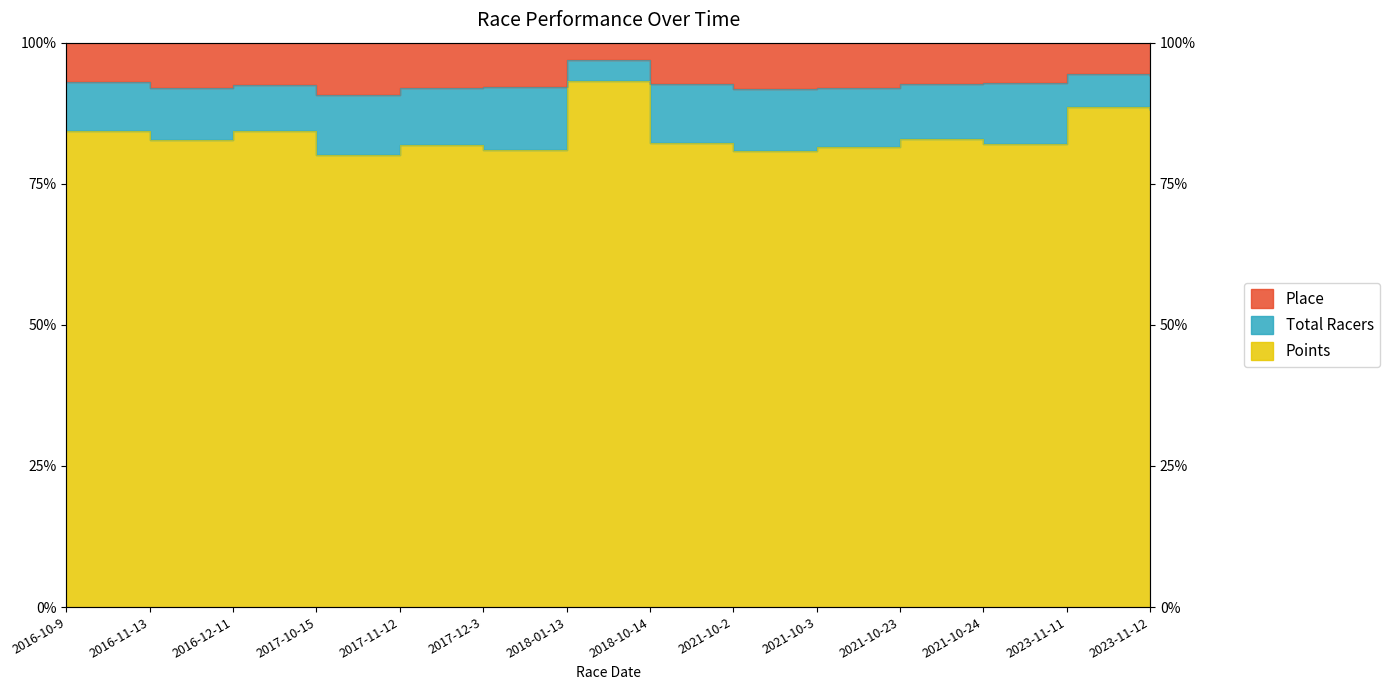

True or false: Place has a value of 123.5 at 2021-10-2.

False